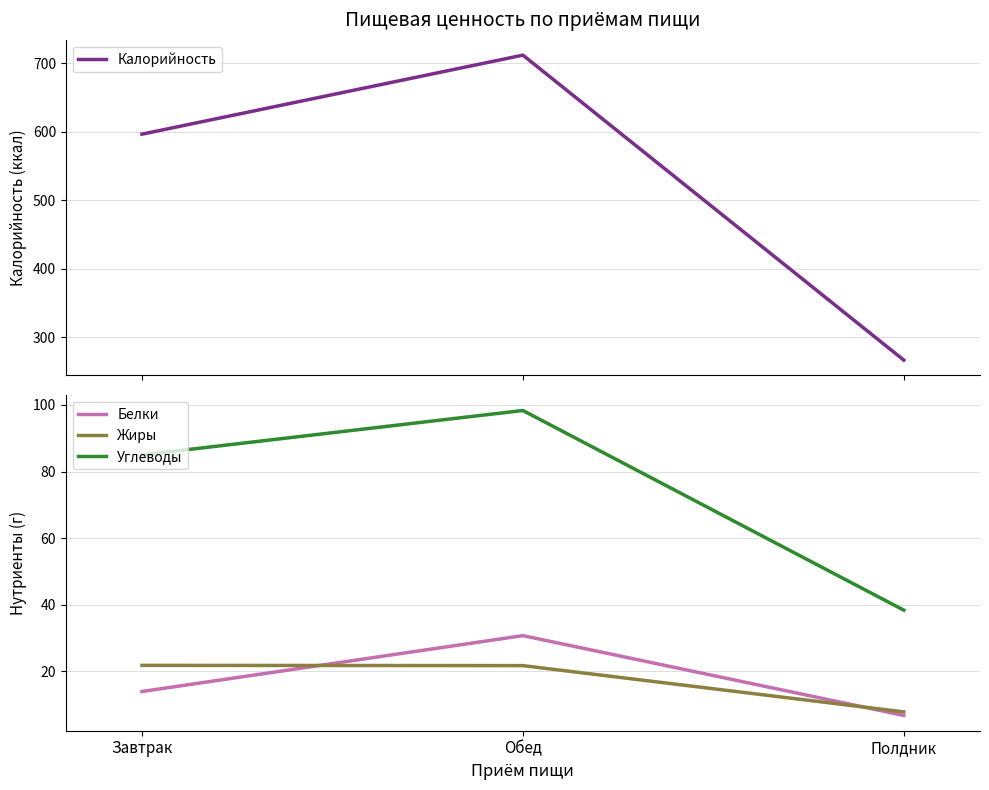

Which series has the largest total across all categories?

Калорийность